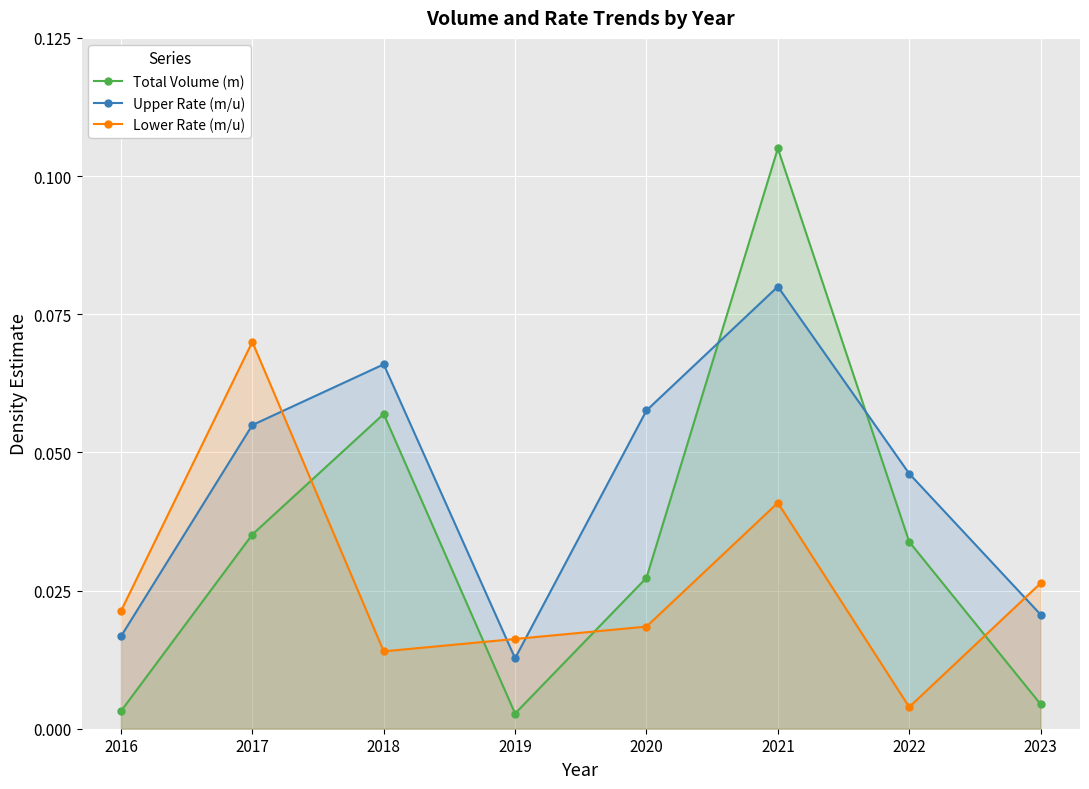

Where is Total Volume (m) nearest to the value 0?

2019